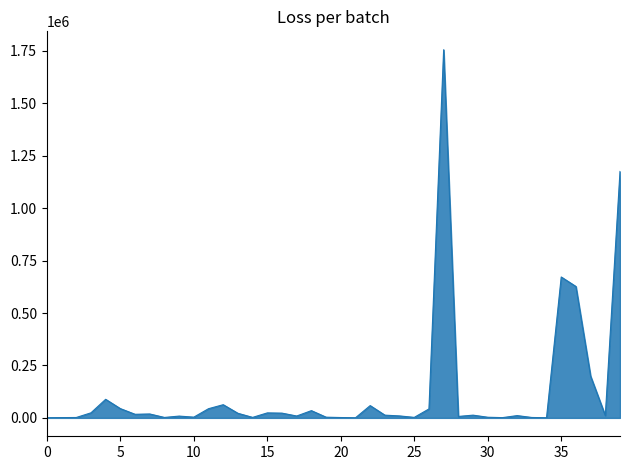

Does the chart have visible grid lines?

No